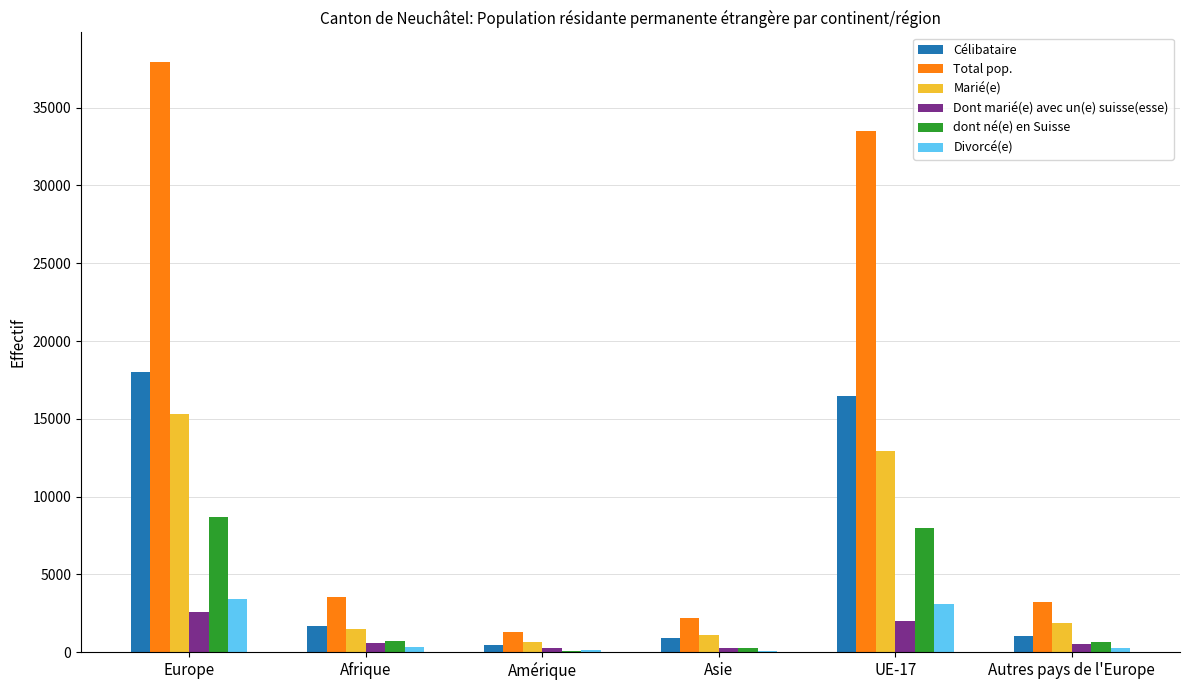

Which series has the largest total across all categories?

Total pop.